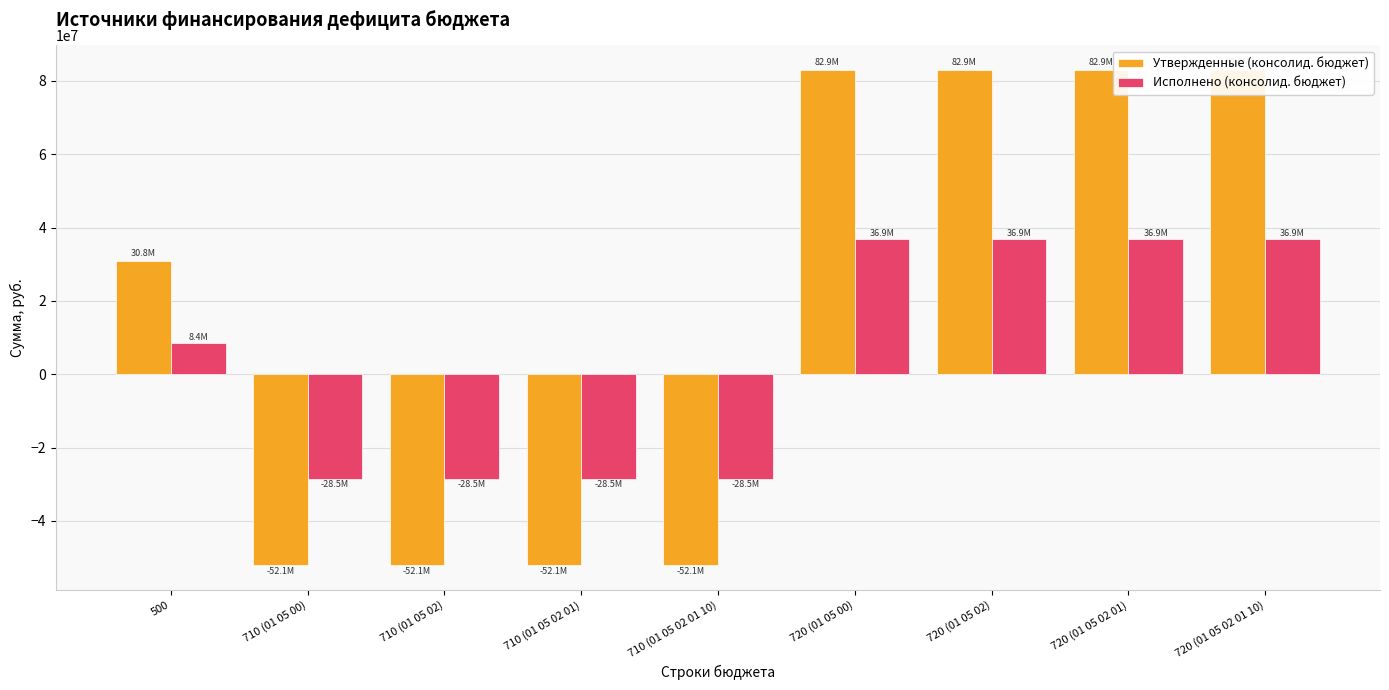

Which category has the lowest value across all series?

710 (01 05 00)